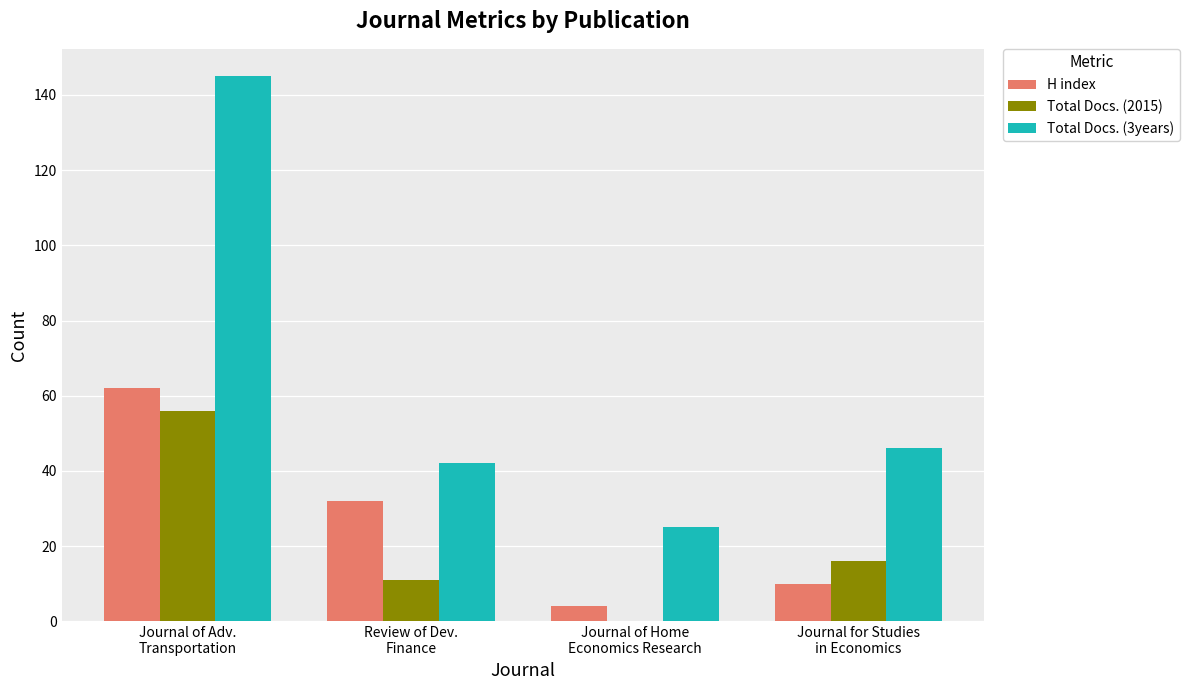

How many distinct data groups are displayed?

3